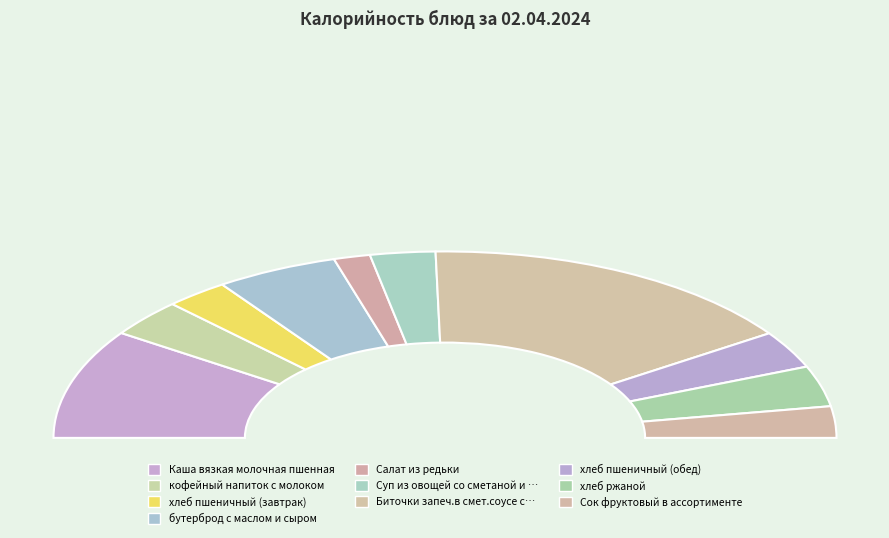

True or false: кофейный напиток с молоком accounts for 1% of the total.

False